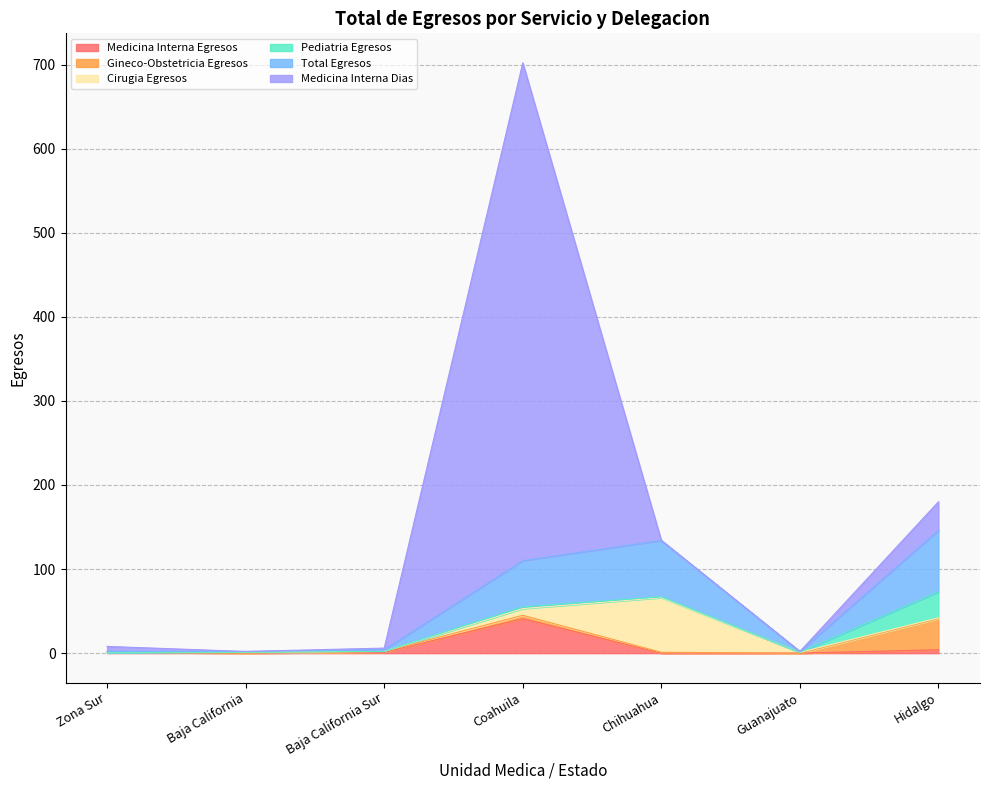

How many data points does each series have?

7